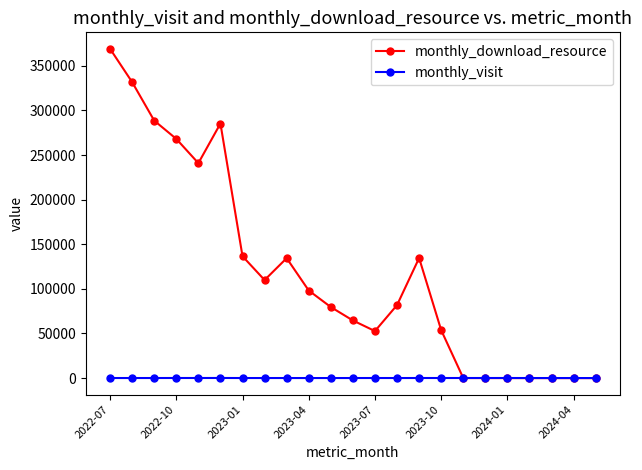

What is the maximum value shown in the chart?

369031